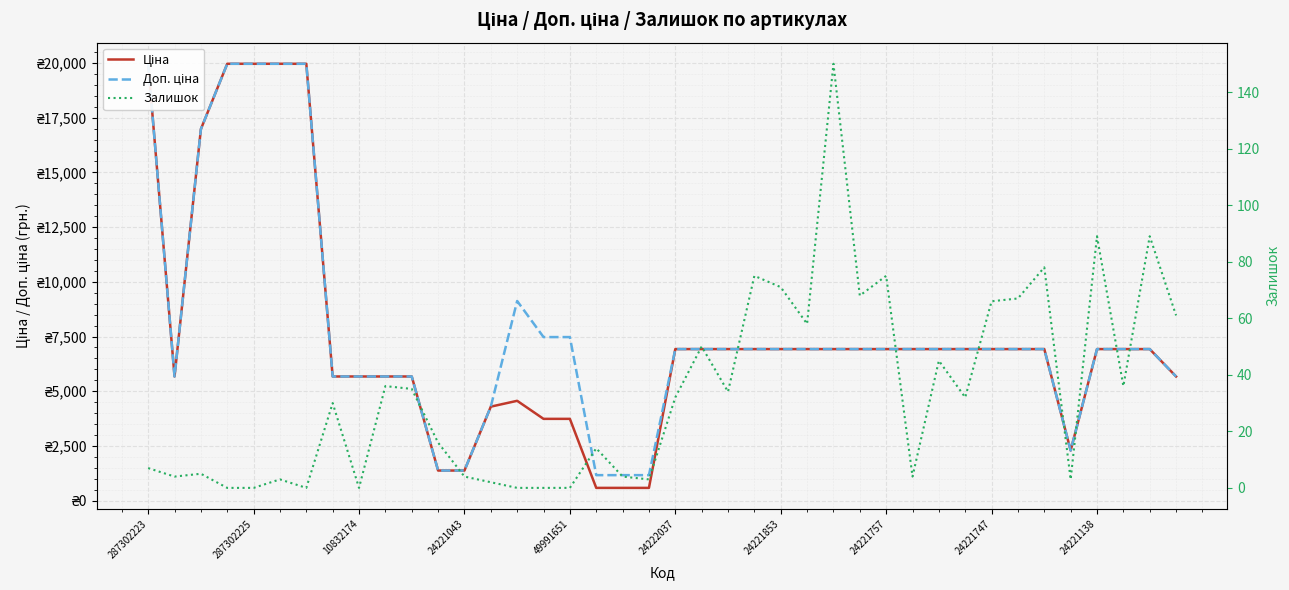

Between 15 and 35, which series saw the biggest shift?

Доп. ціна